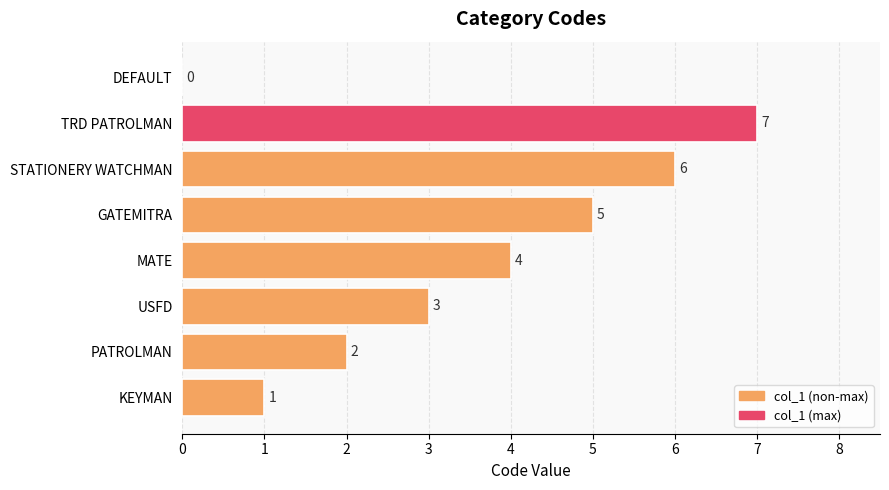

At which label is the value closest to 3?

USFD